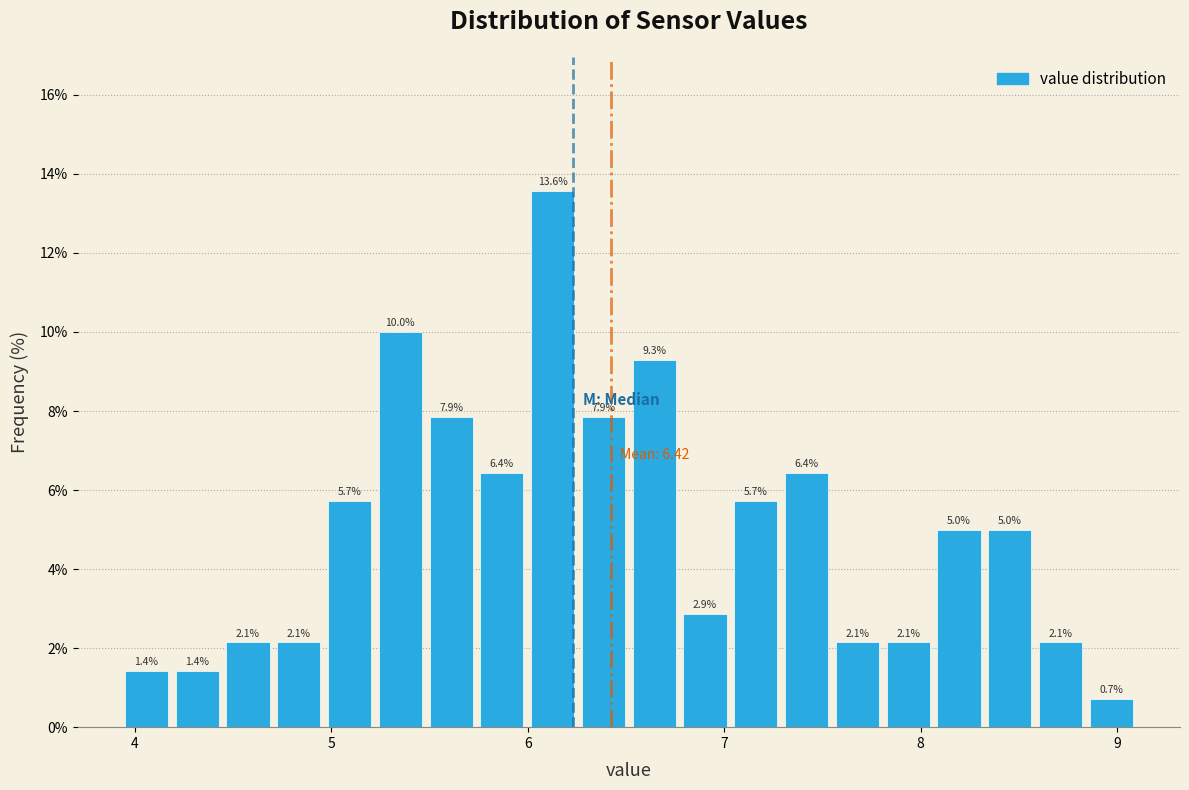

Around what value on the x-axis is the tallest bar? Give the approximate position of its centre, as read against the axis.

6.1